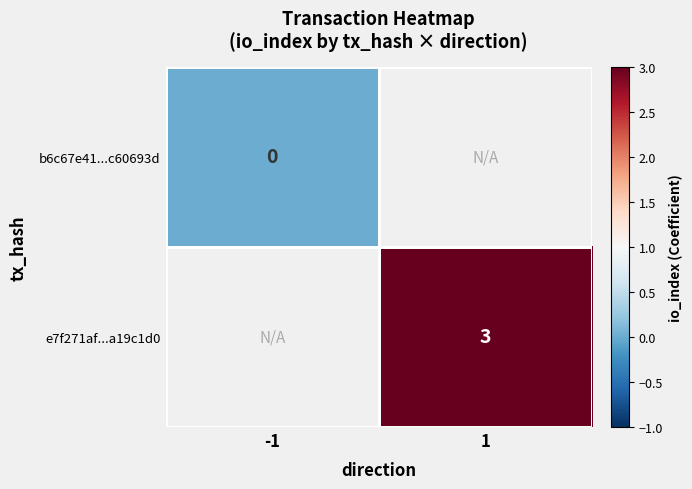

True or false: e7f271af...a19c1d0 has a value of 3 at 1.

True